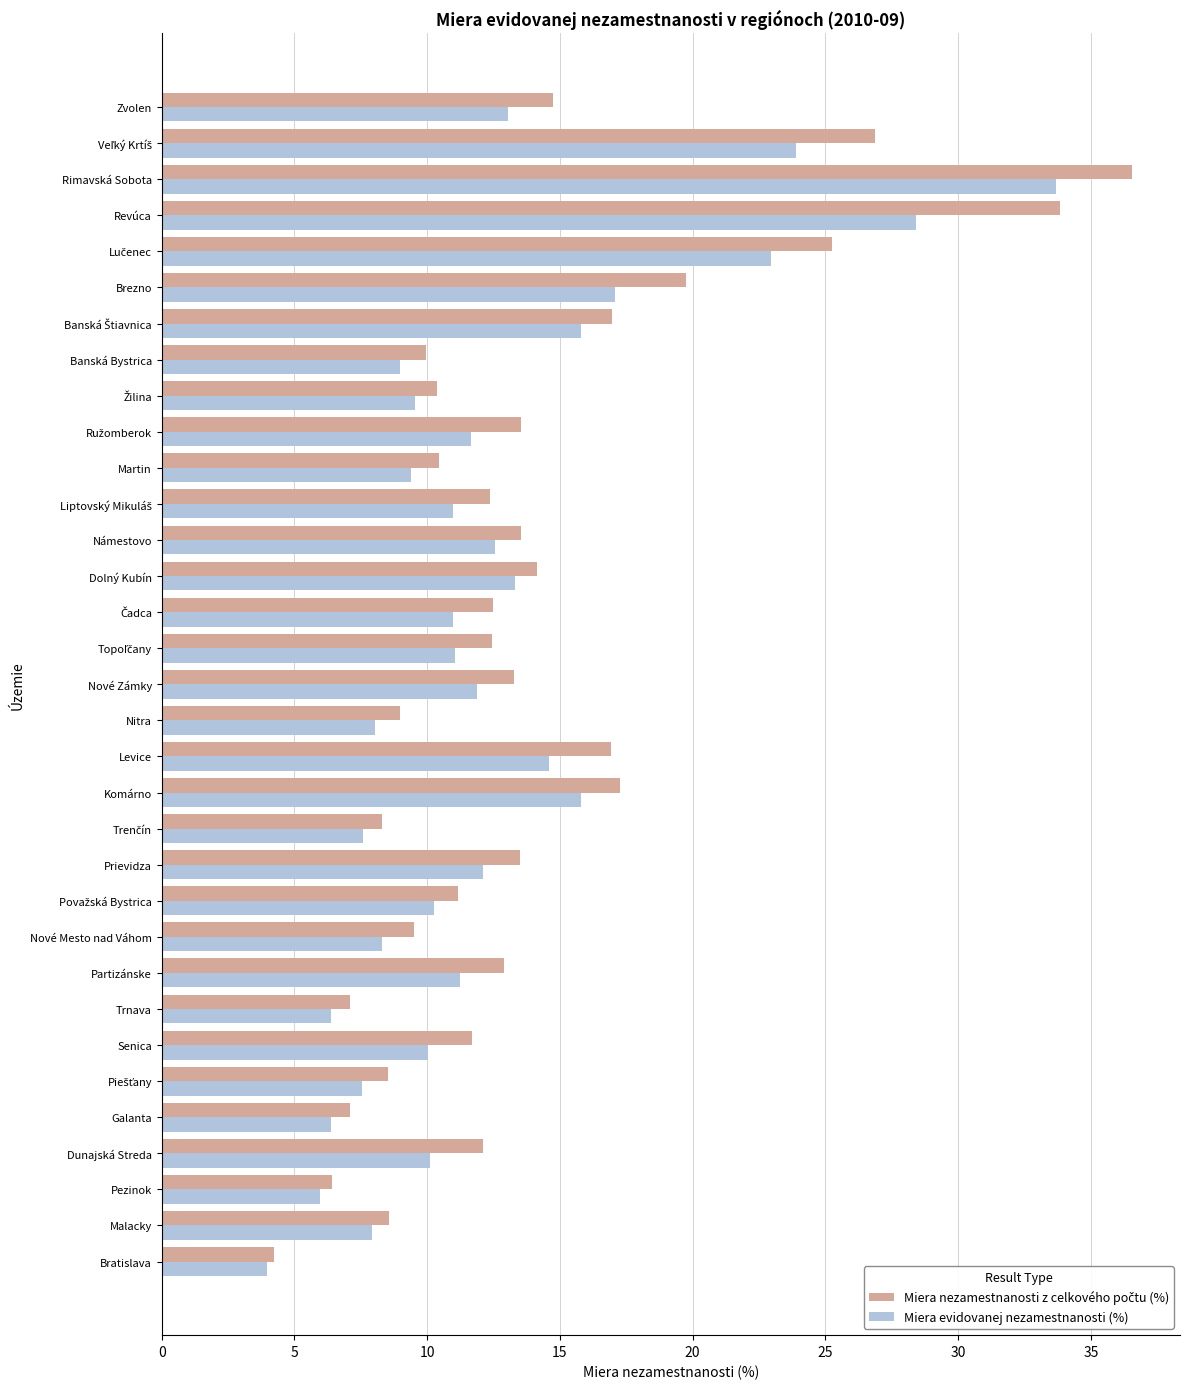

At which label is Miera evidovanej nezamestnanosti (%) closest to 18?

Brezno